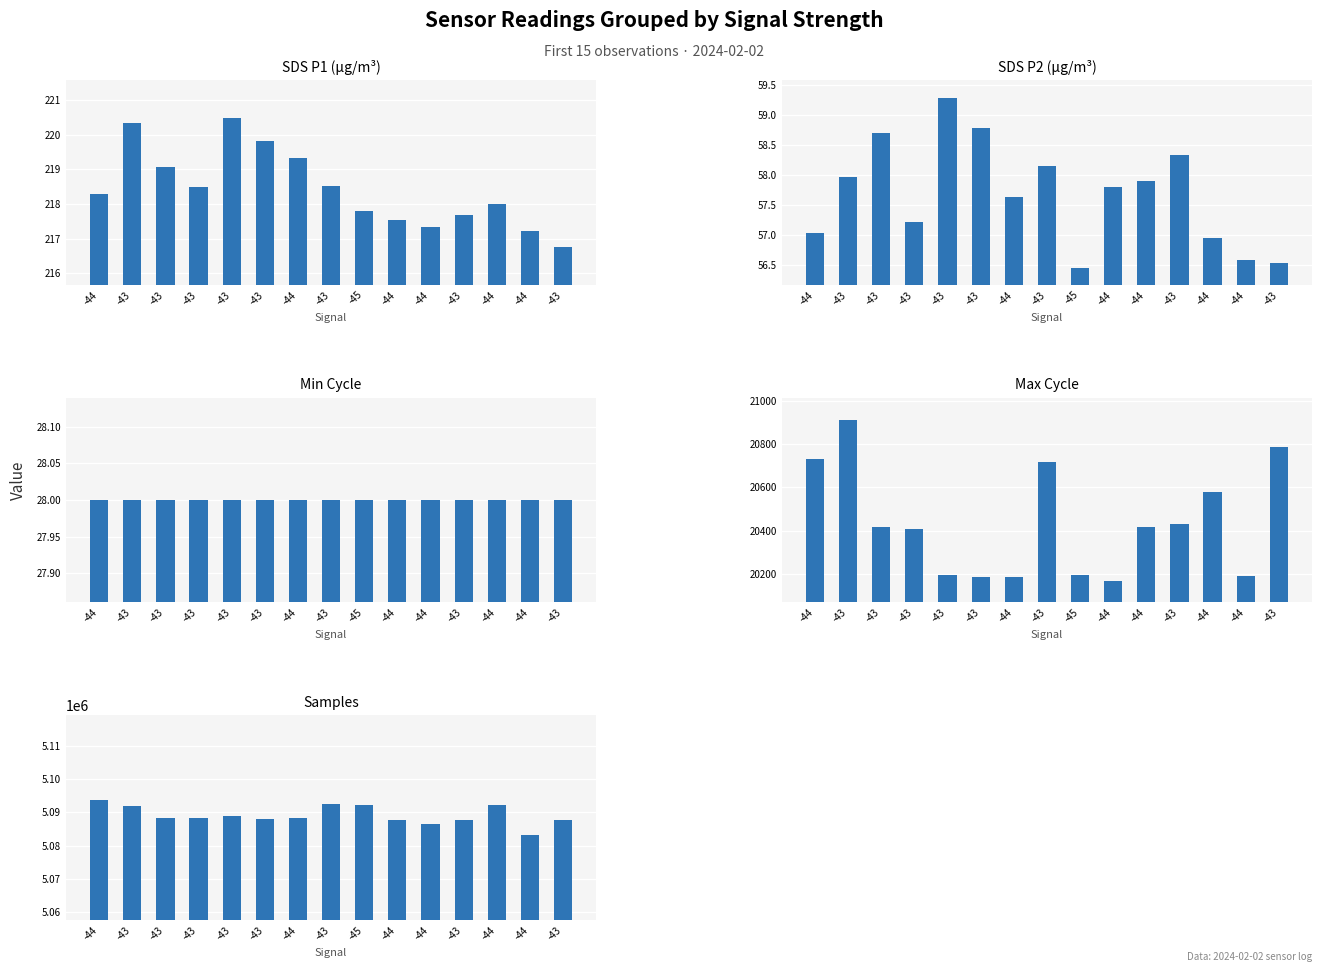

Reading left to right, extract all data points from this chart.

SDS_P1: -44=218.3	-43=220.3	-43=219.1	-43=218.5	-43=220.5	-43=219.8	-44=219.3	-43=218.5	-45=217.8	-44=217.5	-44=217.3	-43=217.7	-44=218.0	-44=217.2	-43=216.8
SDS_P2: -44=57.0	-43=58.0	-43=58.7	-43=57.2	-43=59.3	-43=58.8	-44=57.6	-43=58.1	-45=56.5	-44=57.8	-44=57.9	-43=58.3	-44=57.0	-44=56.6	-43=56.5
Min_cycle: -44=28.0	-43=28.0	-43=28.0	-43=28.0	-43=28.0	-43=28.0	-44=28.0	-43=28.0	-45=28.0	-44=28.0	-44=28.0	-43=28.0	-44=28.0	-44=28.0	-43=28.0
Max_cycle: -44=20731.0	-43=20910.0	-43=20416.0	-43=20407.0	-43=20197.0	-43=20185.0	-44=20186.0	-43=20717.0	-45=20198.0	-44=20170.0	-44=20417.0	-43=20431.0	-44=20580.0	-44=20191.0	-43=20786.0
Samples: -44=5093657.0	-43=5091784.0	-43=5088382.0	-43=5088338.0	-43=5088750.0	-43=5088029.0	-44=5088263.0	-43=5092351.0	-45=5092210.0	-44=5087801.0	-44=5086573.0	-43=5087679.0	-44=5092236.0	-44=5083104.0	-43=5087756.0